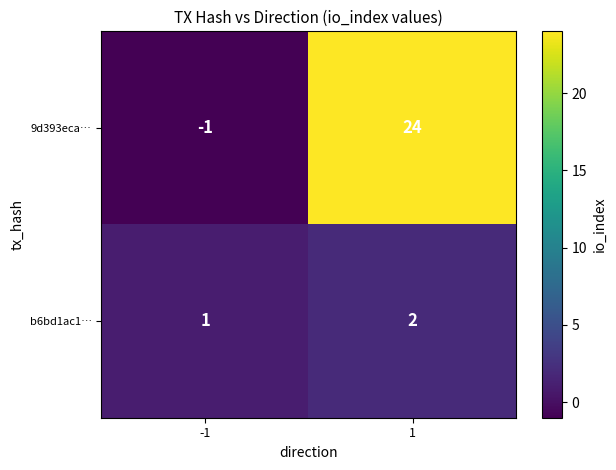

Rank the series at -1 from lowest to highest value.

9d393eca…, b6bd1ac1…